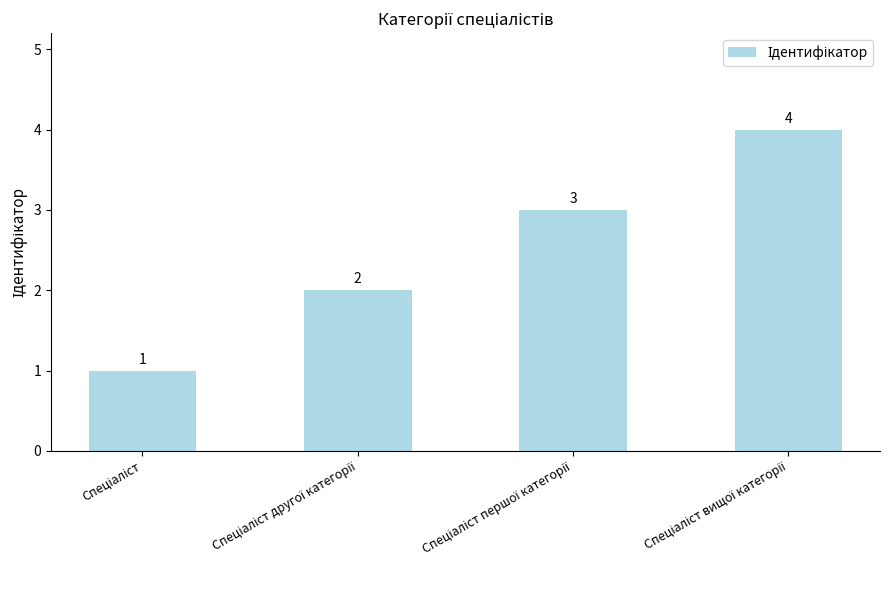

What is the greatest value displayed?

4